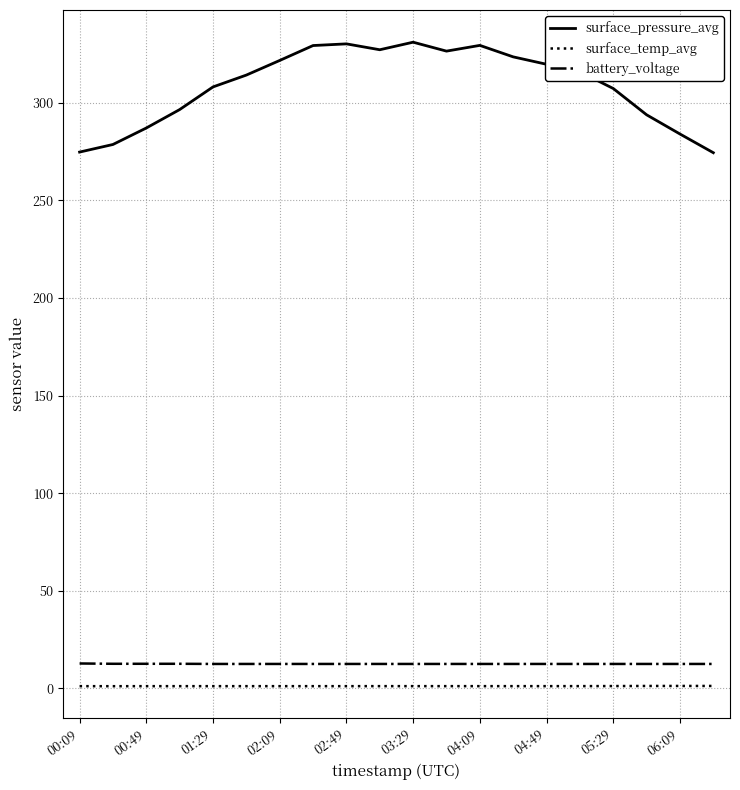

True or false: battery_voltage and surface_pressure_avg intersect in this chart.

False